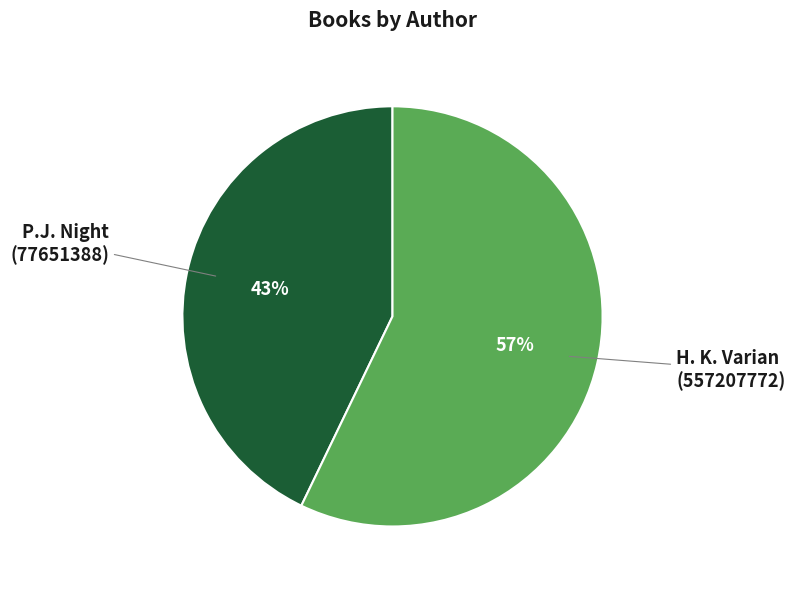

To the nearest percent, what is the difference between the largest and smallest slice percentages?

14%